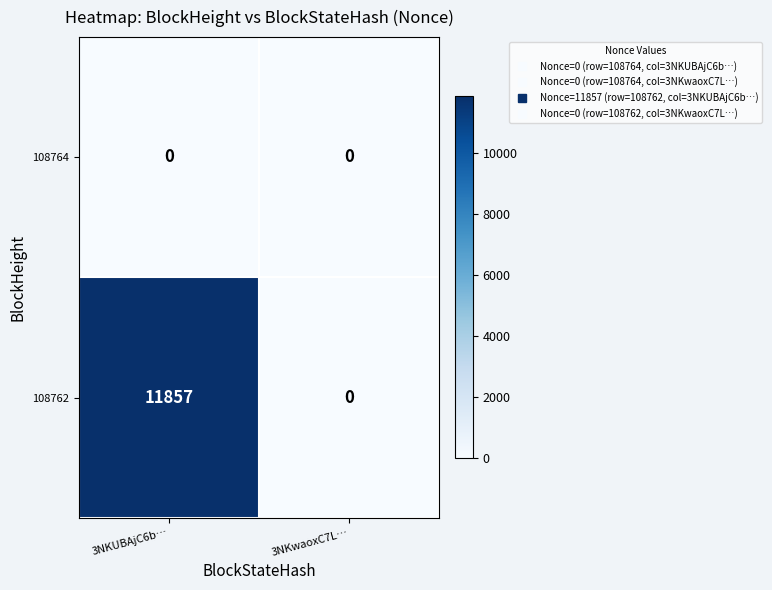

What is the total value across all series at 3NKUBAjC6b…?

11857